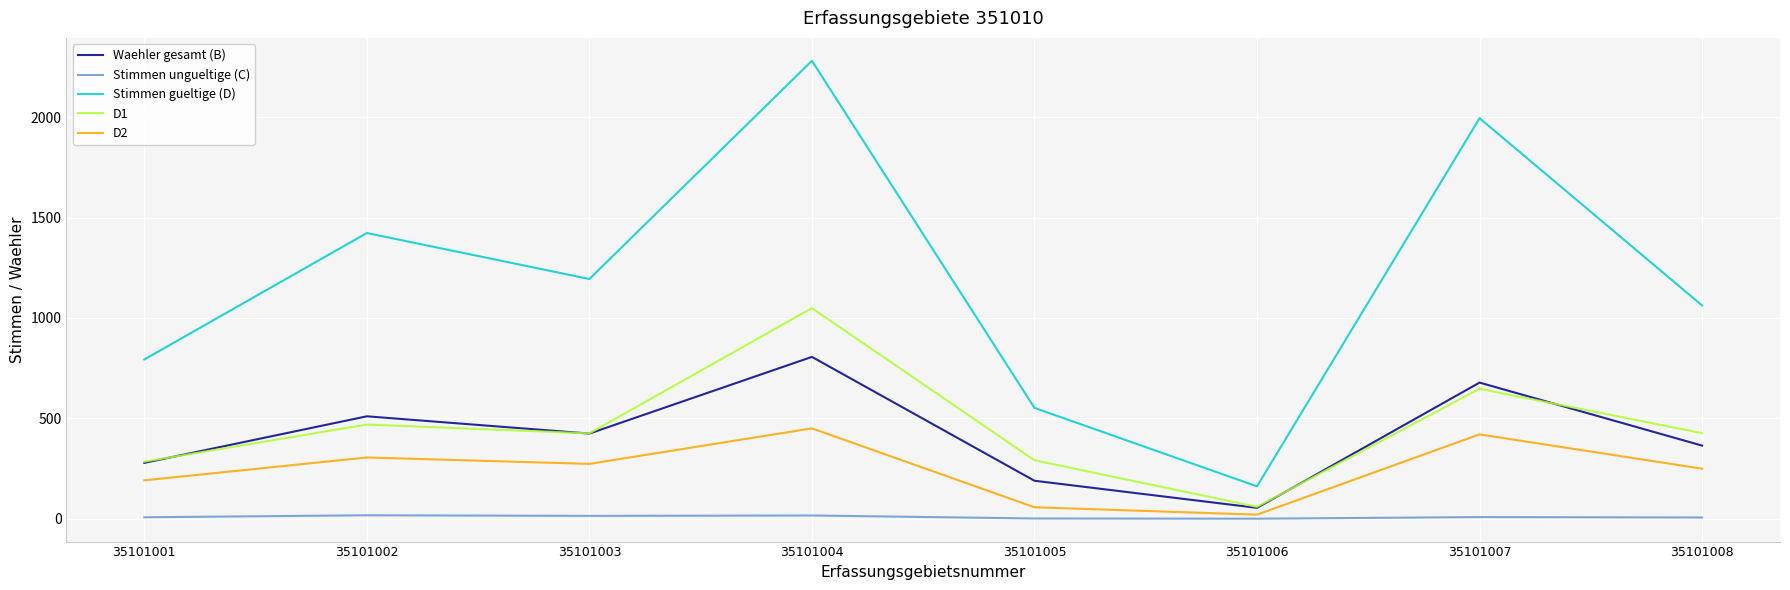

Is it true that D1 equals 647 at 35101007?

True